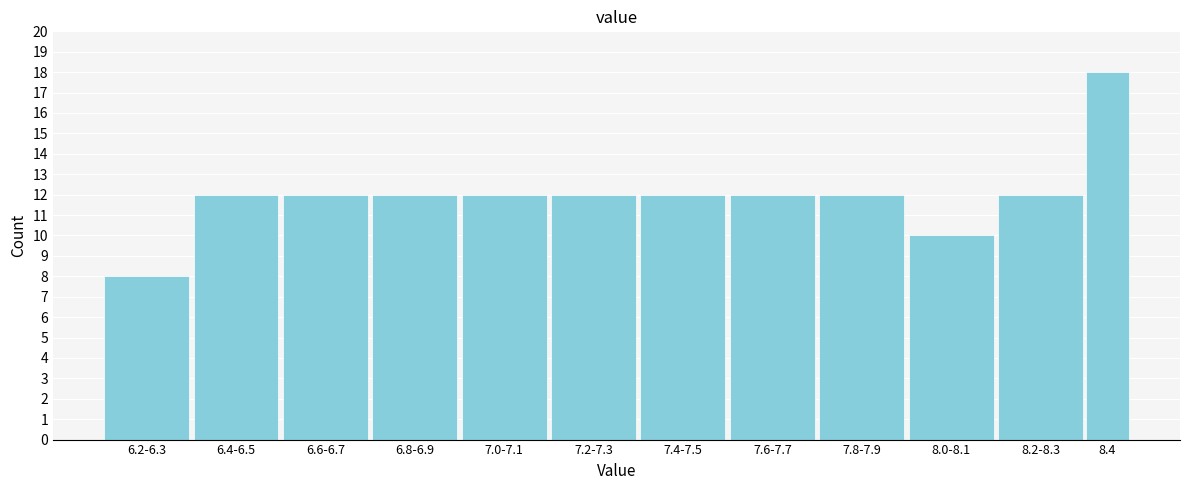

Reading right to left, transcribe all the data shown in this chart.

18	12	10	12	12	12	12	12	12	12	12	8